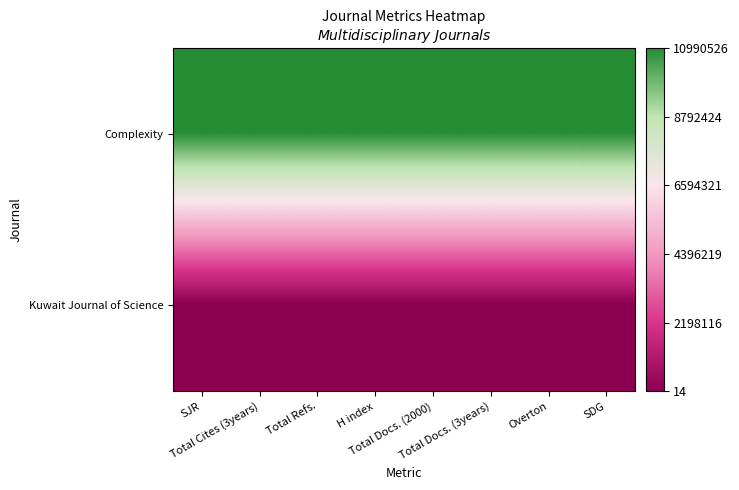

Reading left to right, transcribe all the data shown in this chart.

Complexity: SJR=1	Total Cites (3years)=1	Total Refs.=1	H index=1	Total Docs. (2000)=1	Total Docs. (3years)=1	Overton=1	SDG=1
Kuwait Journal of Science: SJR=0	Total Cites (3years)=0	Total Refs.=0	H index=0	Total Docs. (2000)=0	Total Docs. (3years)=0	Overton=0	SDG=0